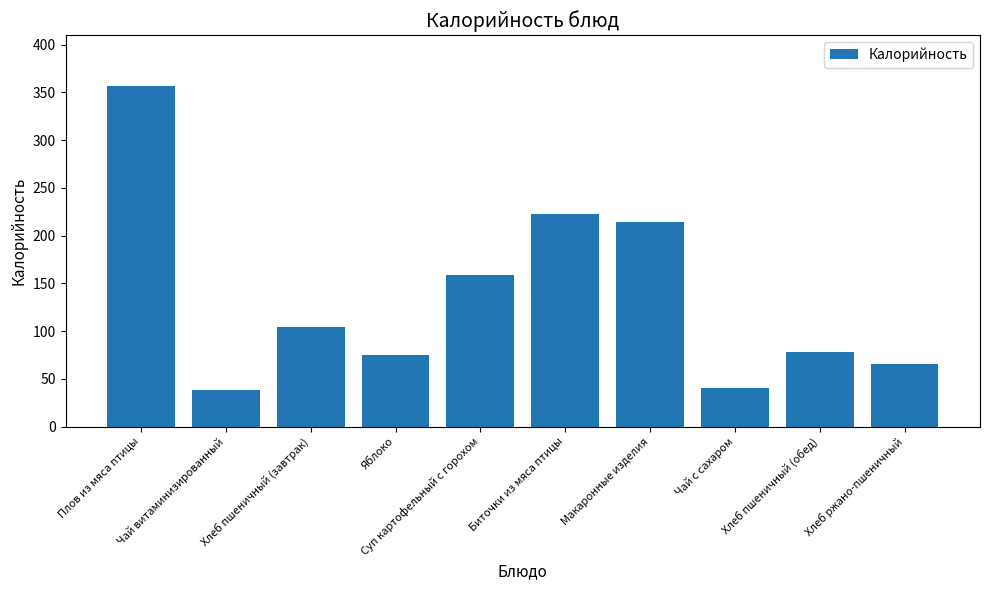

True or false: the data shows 38.5 at Чай витаминизированный.

True